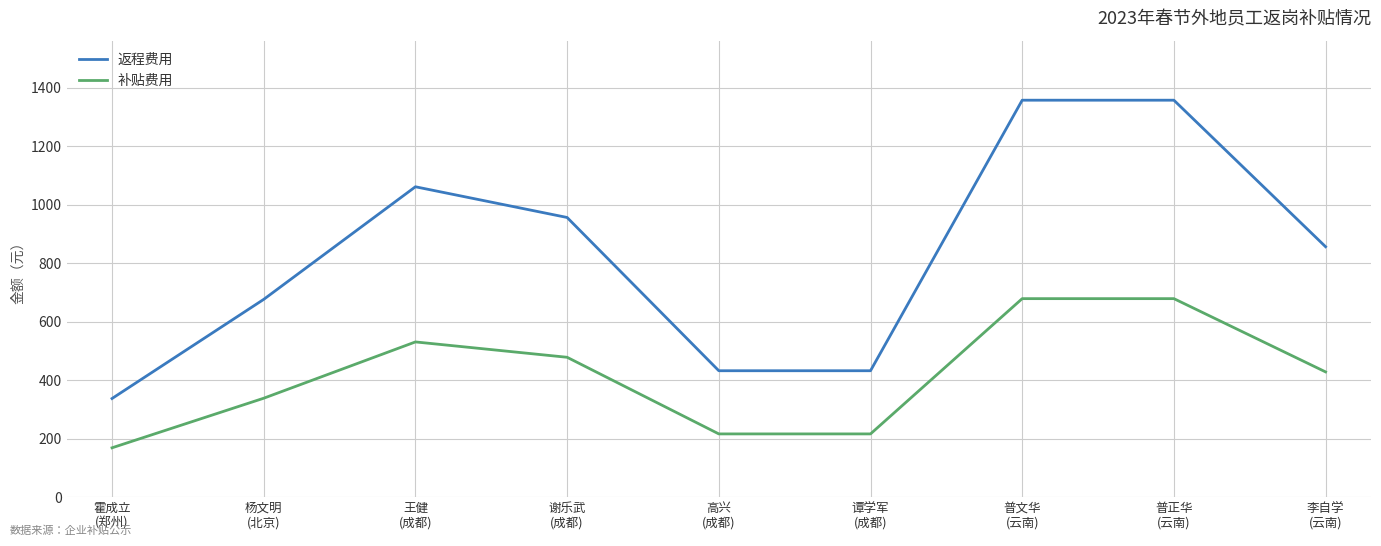

What is the maximum value for 返程费用?

1357.0